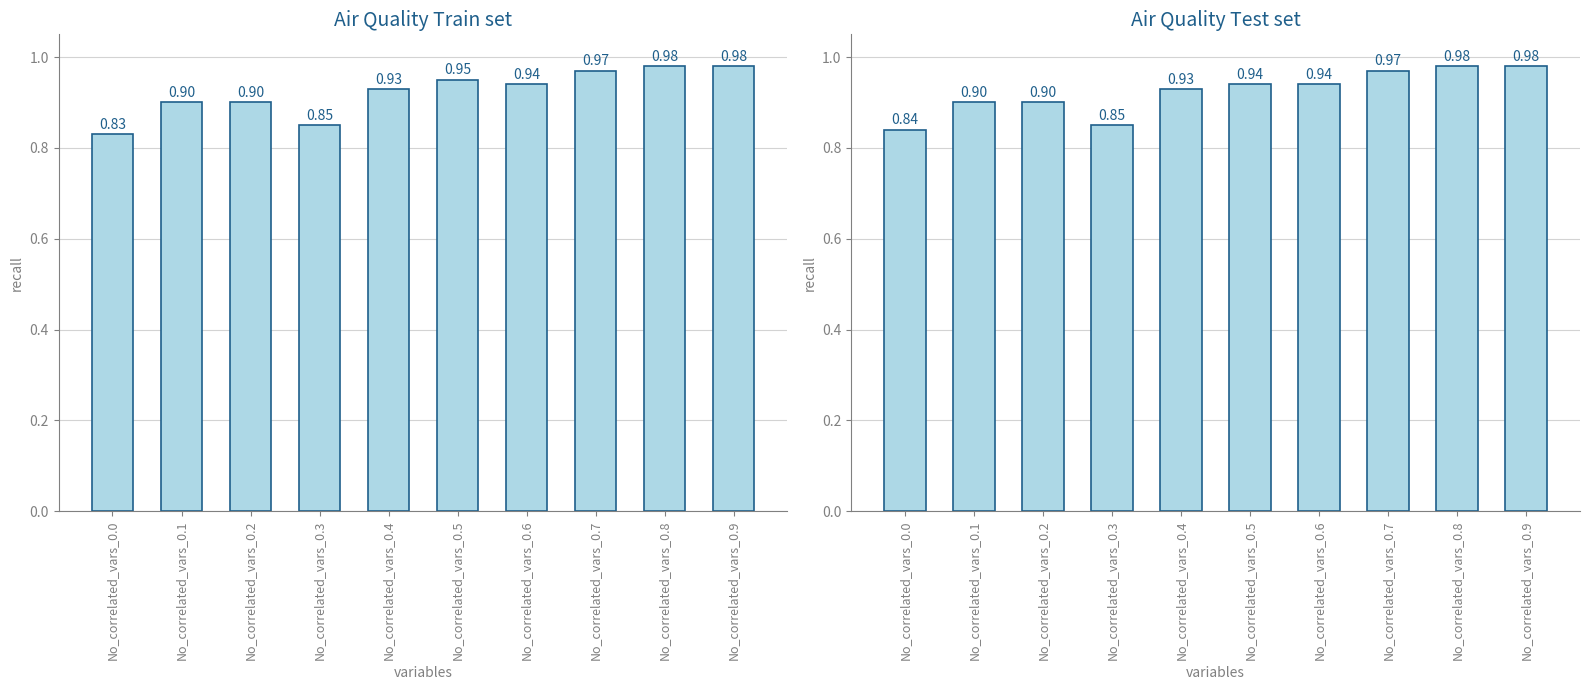

Rank the categories by value from highest to lowest.

No_correlated_vars_0.8, No_correlated_vars_0.9, No_correlated_vars_0.7, No_correlated_vars_0.5, No_correlated_vars_0.6, No_correlated_vars_0.4, No_correlated_vars_0.1, No_correlated_vars_0.2, No_correlated_vars_0.3, No_correlated_vars_0.0